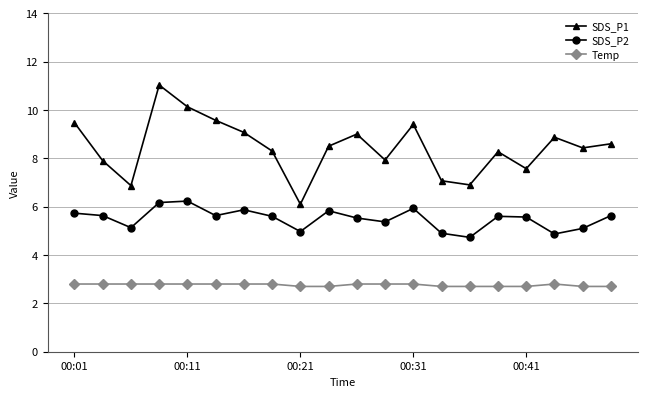

How many Temp values are between 2 and 3?

20